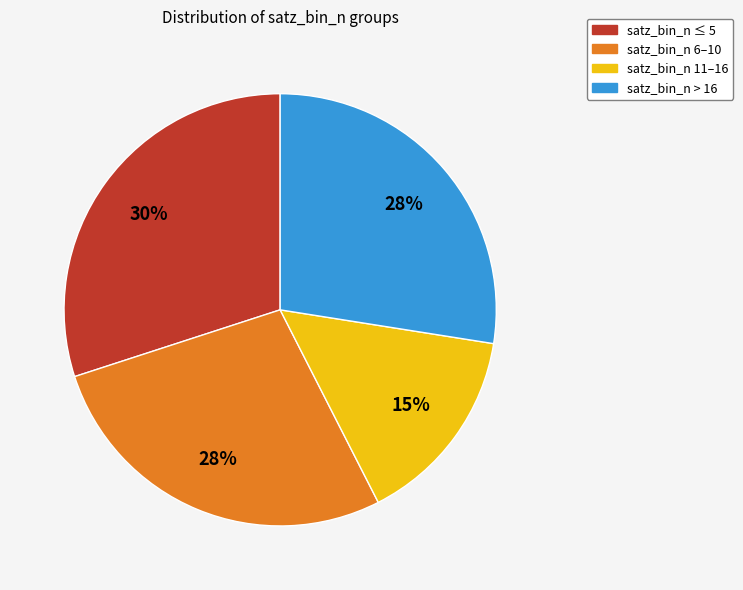

Does satz_bin_n > 16 account for over 50% of the chart?

No